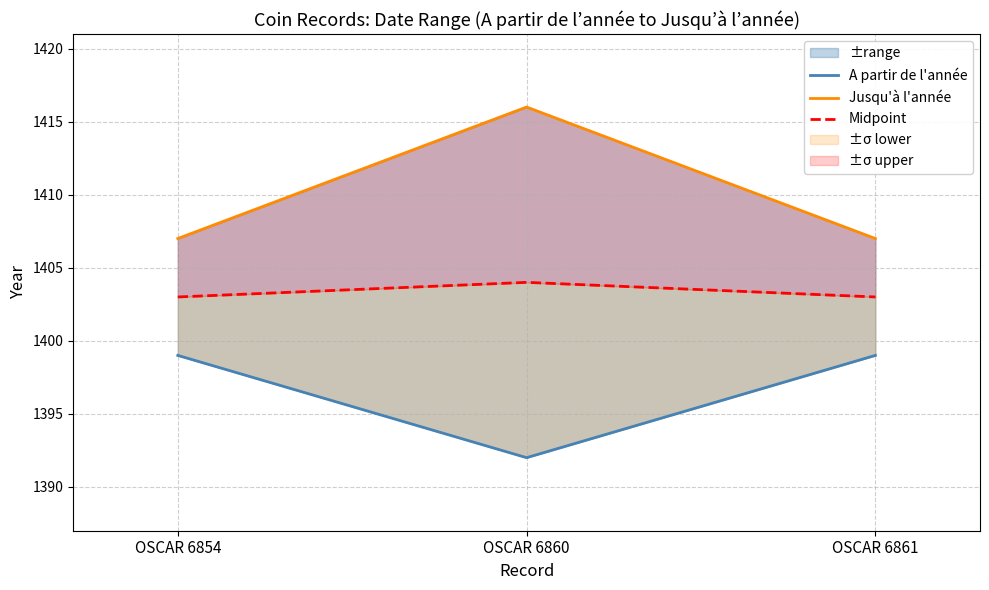

Reading right to left, transcribe all the data shown in this chart.

A partir de l'année: OSCAR 6861=1399	OSCAR 6860=1392	OSCAR 6854=1399
Jusqu'à l'année: OSCAR 6861=1407	OSCAR 6860=1416	OSCAR 6854=1407
Midpoint: OSCAR 6861=1403	OSCAR 6860=1404	OSCAR 6854=1403